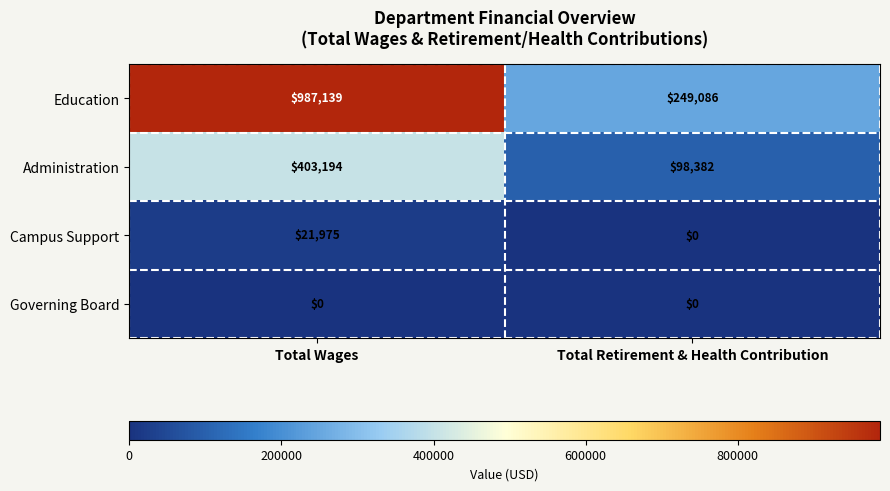

Reading right to left, extract all data points from this chart.

Education: 249086	987139
Administration: 98382	403194
Campus Support: 0	21975
Governing Board: 0	0